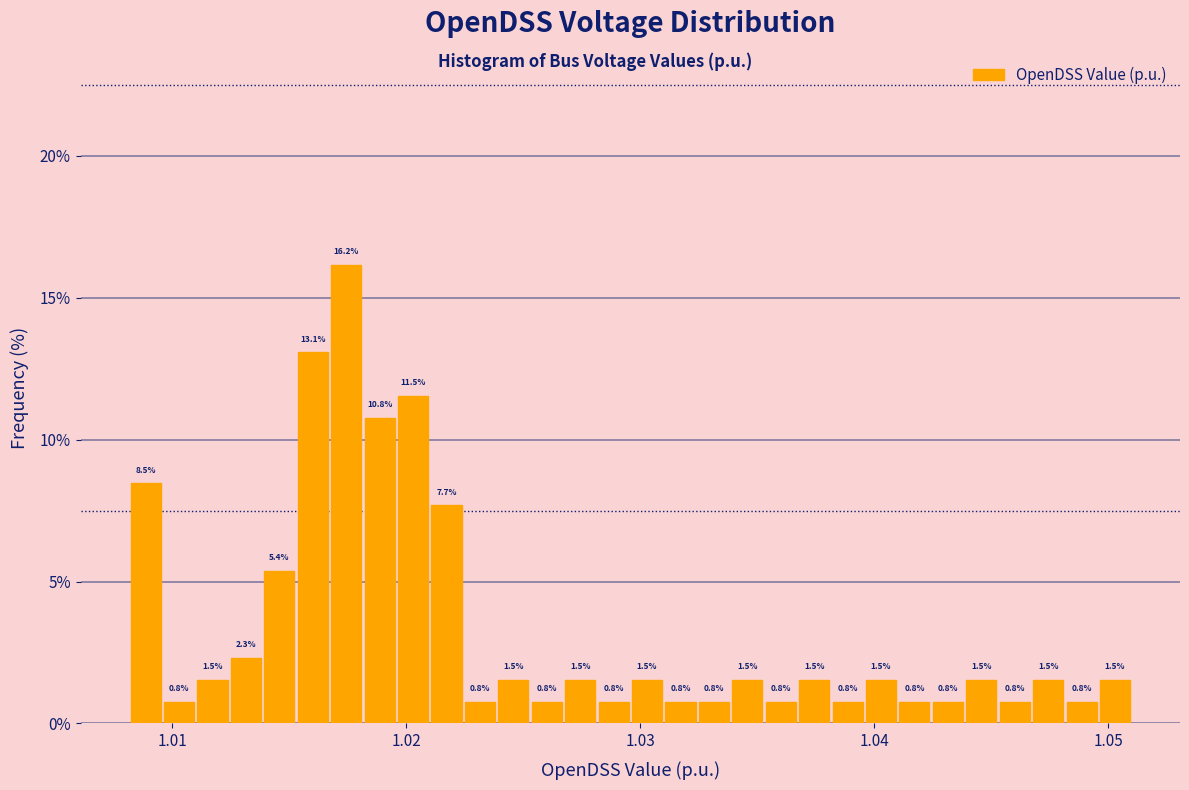

Around what value on the x-axis is the tallest bar? Give the approximate position of its centre, as read against the axis.

1.017